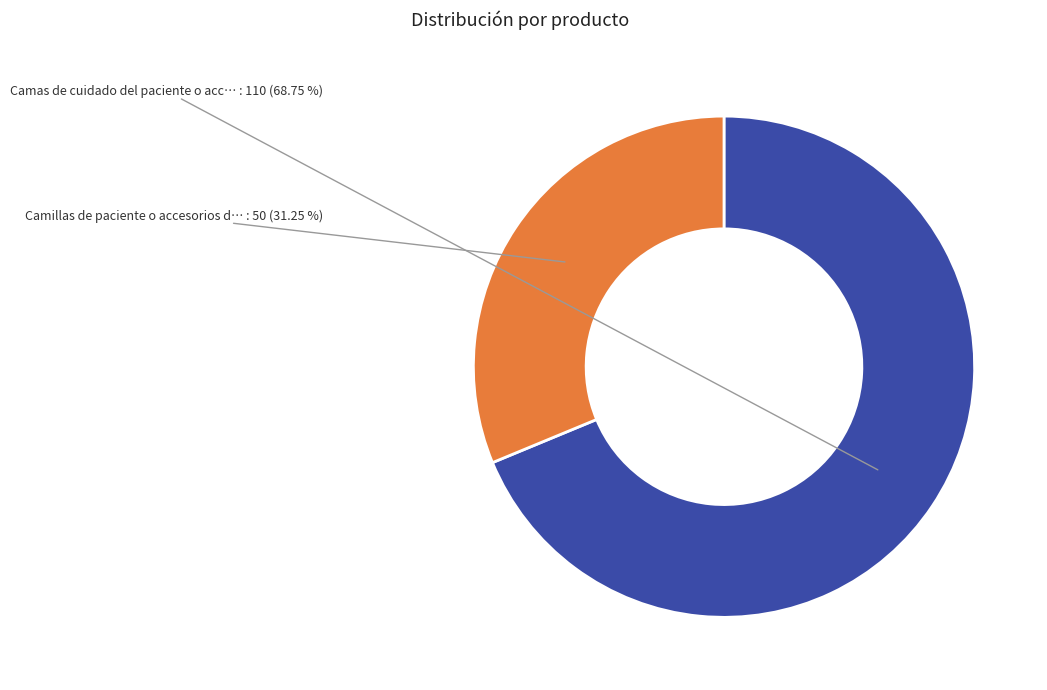

Which slice is the smallest?

Camillas de paciente o accesorios de camillas